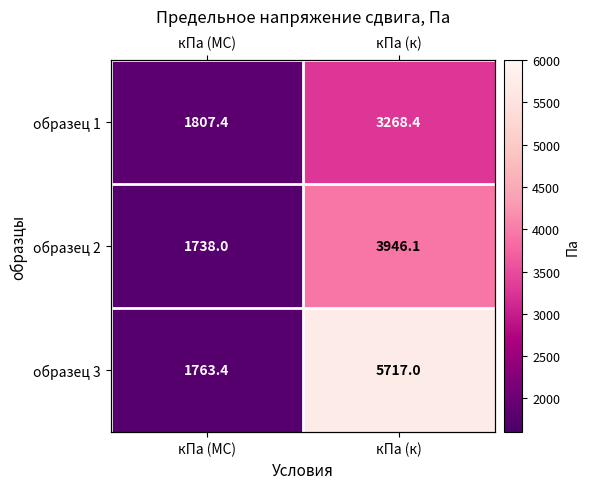

List the series in order of their overall mean, highest first.

образец 3, образец 2, образец 1